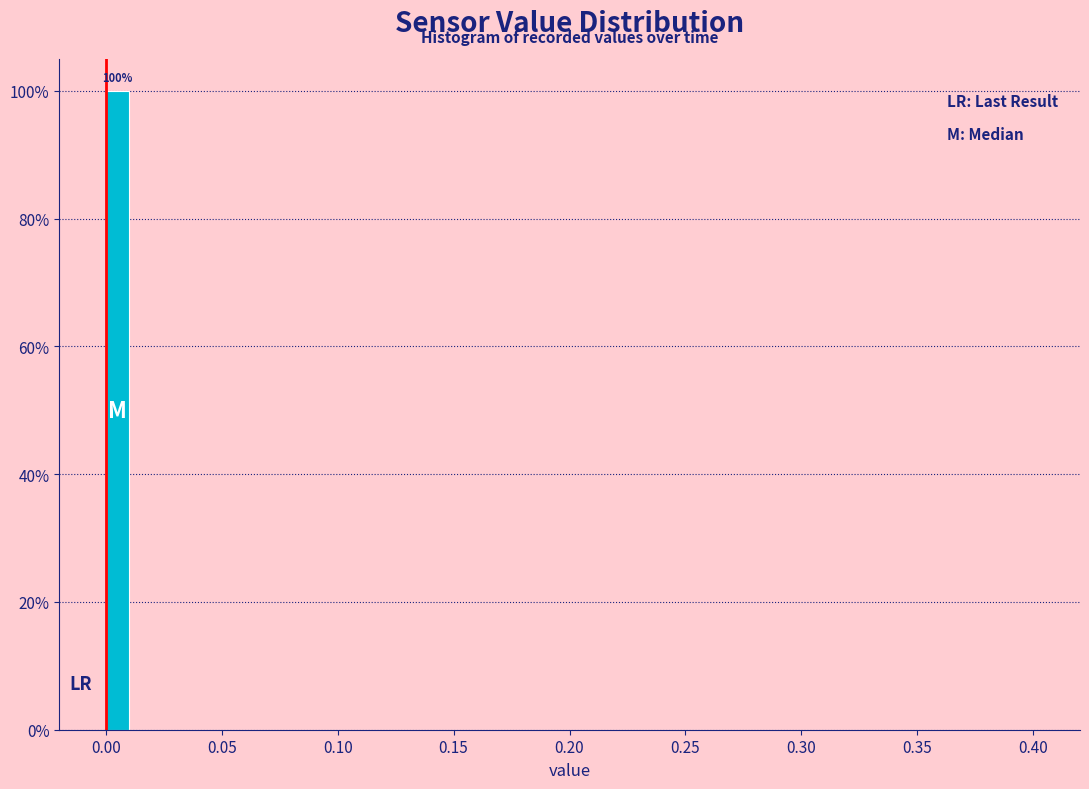

Around what value on the x-axis is the tallest bar? Give the approximate position of its centre, as read against the axis.

0.005